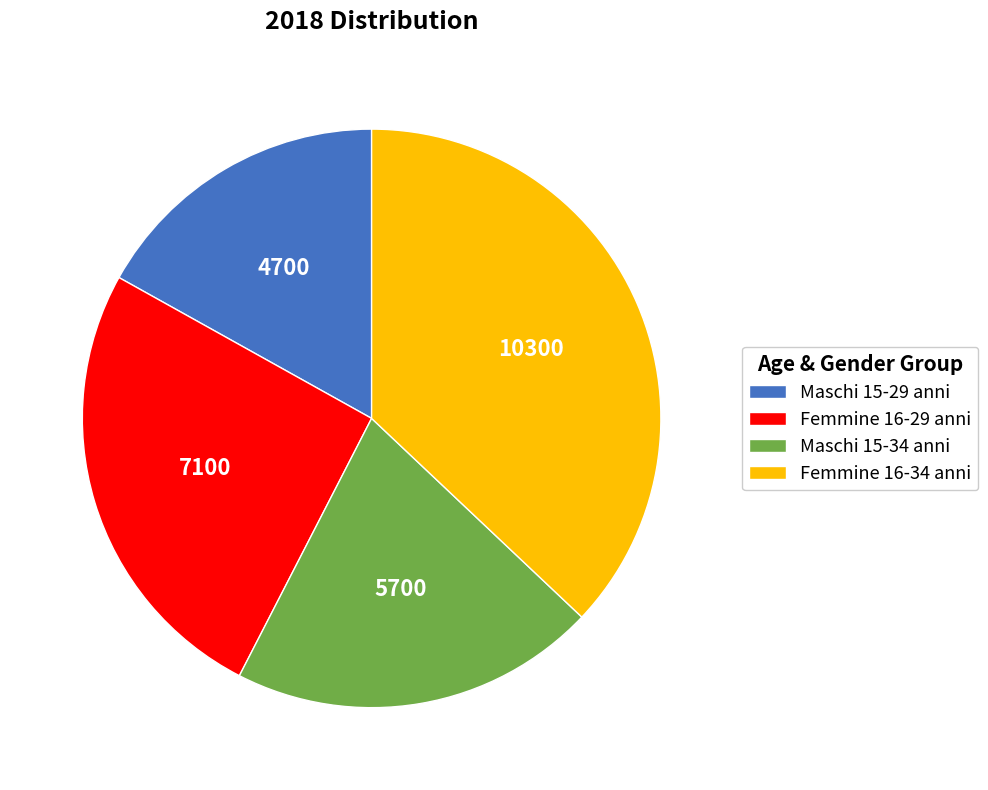

Which has a higher value, Maschi 15-29 anni or Femmine 16-29 anni?

Femmine 16-29 anni